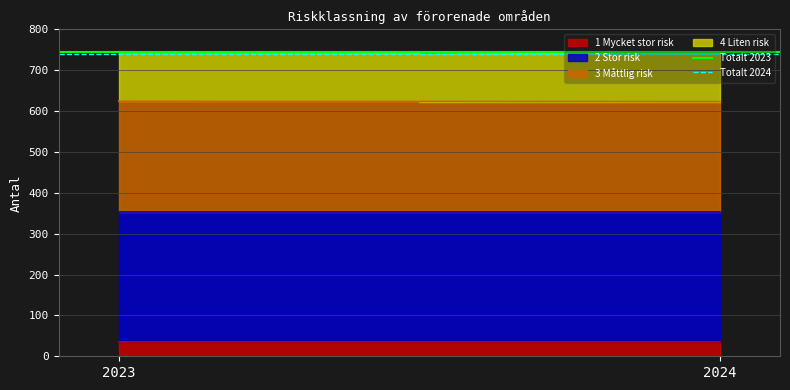

At which label does Totalt 2024 reach its peak?

2023